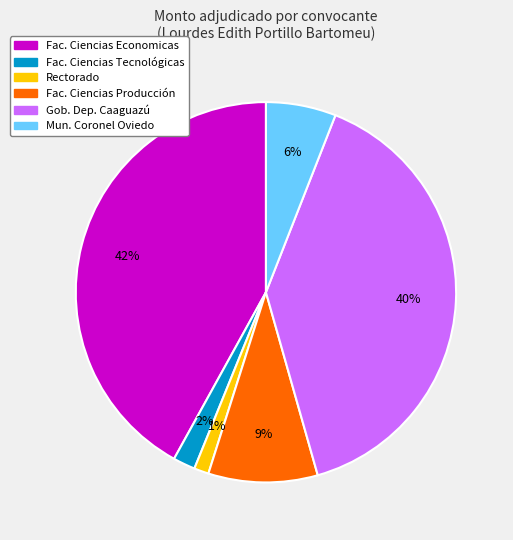

Count the number of slices in the pie.

6